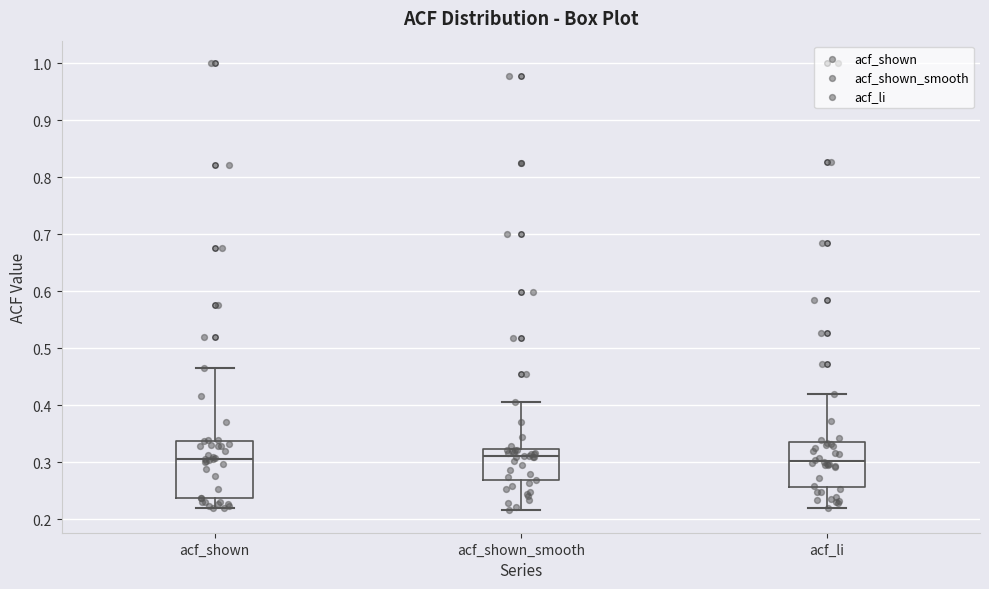

Which box is the tallest, from its lower edge to its upper edge?

acf_shown